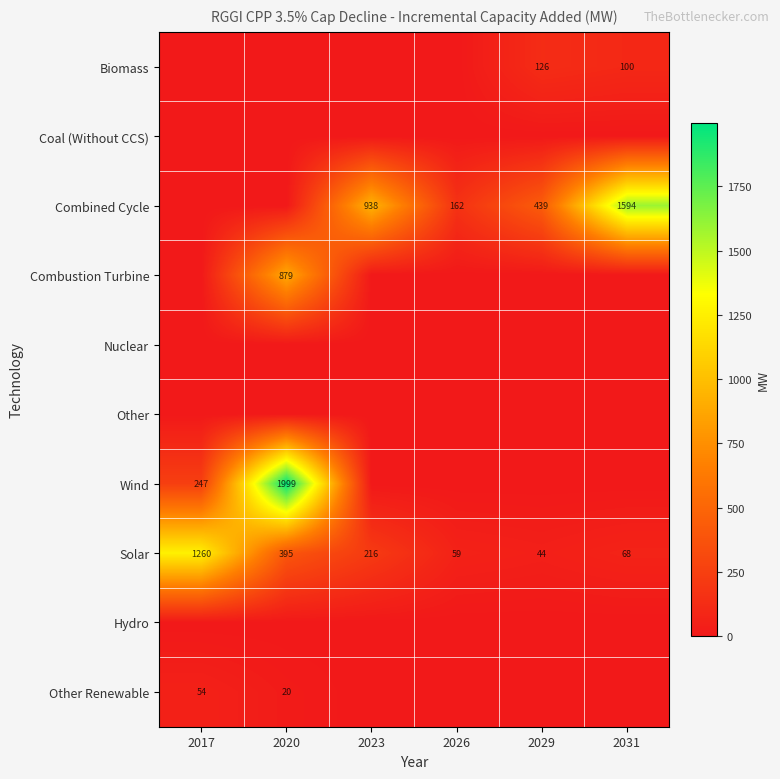

What is the difference between the maximum and second lowest values in the Biomass series?

125.9